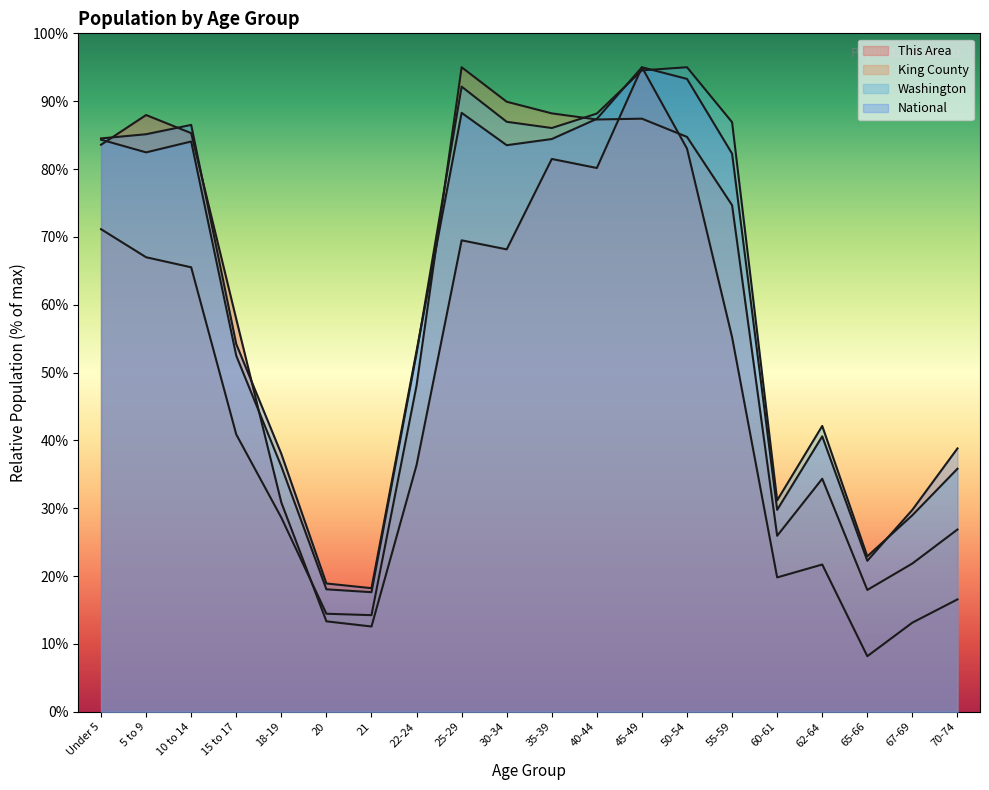

Where do National and King County first cross each other?

22-24 and 25-29